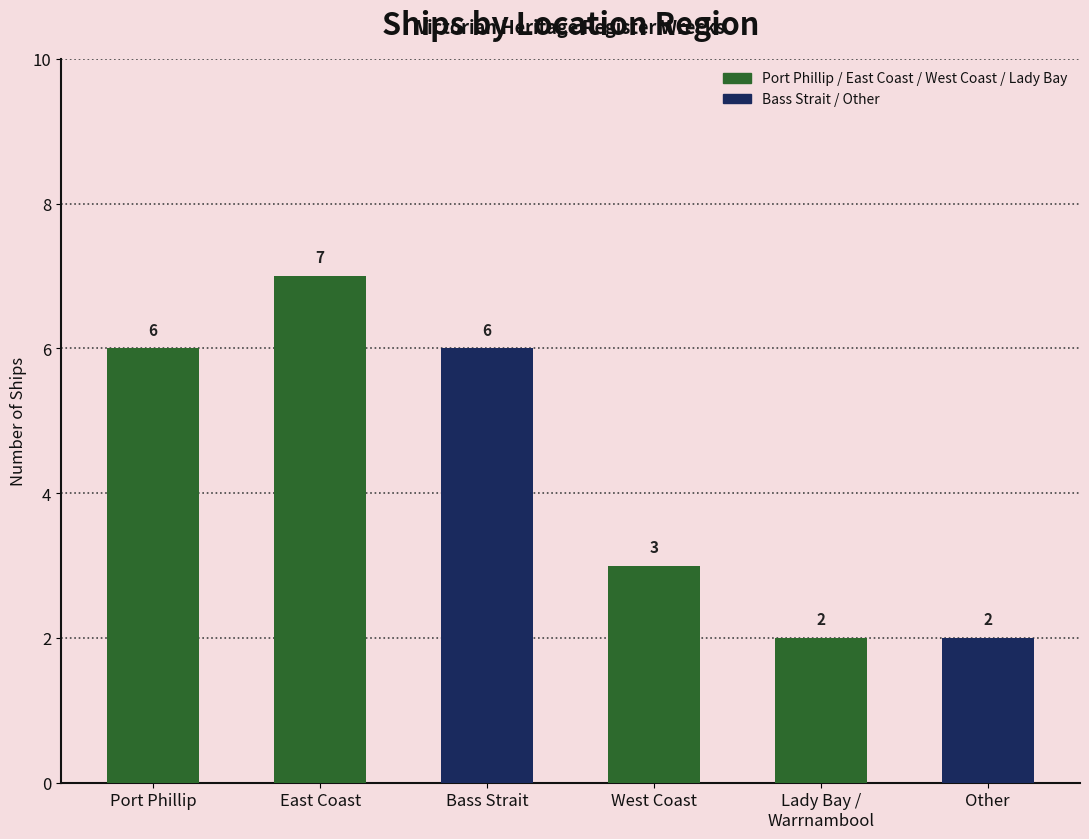

The value at Bass Strait is 10. True or false?

False